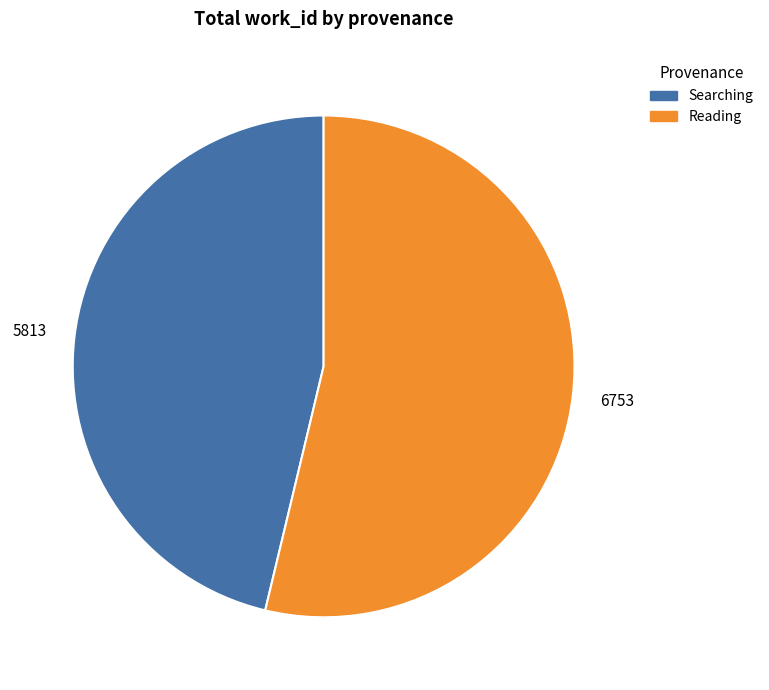

Rank the categories by value from lowest to highest.

Searching, Reading